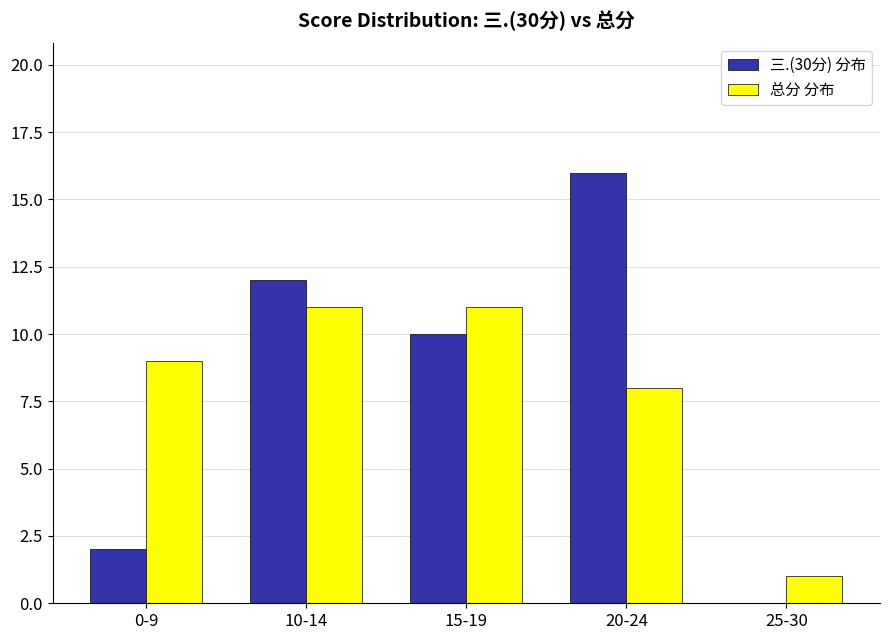

Count the number of data series in this chart.

2